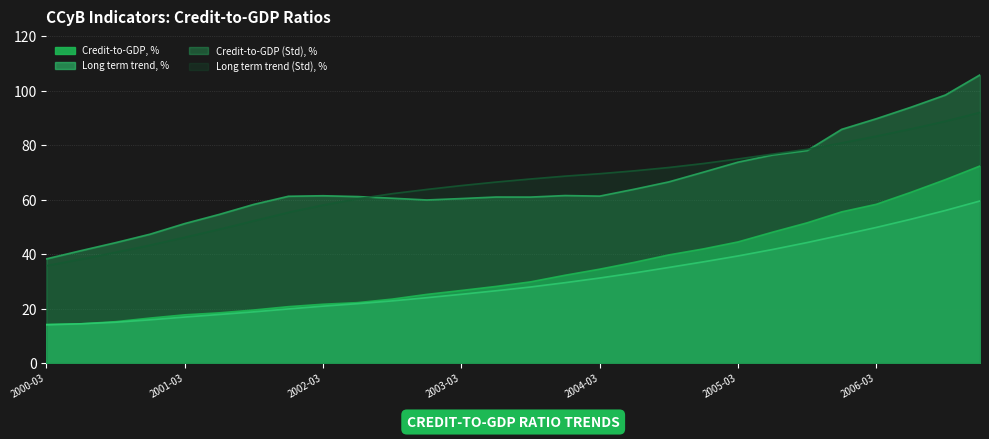

What is the sum of the Credit-to-GDP (Std), % values at 2001-06-30 and 2002-06-30?

115.8